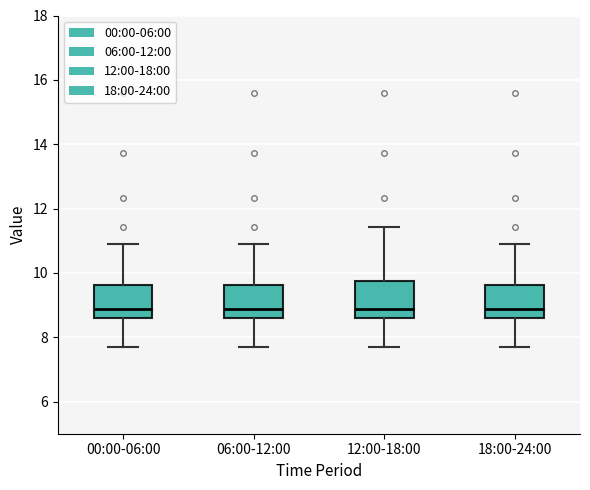

Reading left to right, read every box against the y-axis: the position of its median line, the range the box covers, and the ends of its whiskers. The values are not printed on the chart, so give them approximately, as read against the axis.

00:00-06:00: median 8.8, box 8.6 to 9.6, whiskers 7.8 to 11.0
06:00-12:00: median 8.8, box 8.6 to 9.6, whiskers 7.8 to 11.0
12:00-18:00: median 8.8, box 8.6 to 9.8, whiskers 7.8 to 11.4
18:00-24:00: median 8.8, box 8.6 to 9.6, whiskers 7.8 to 11.0